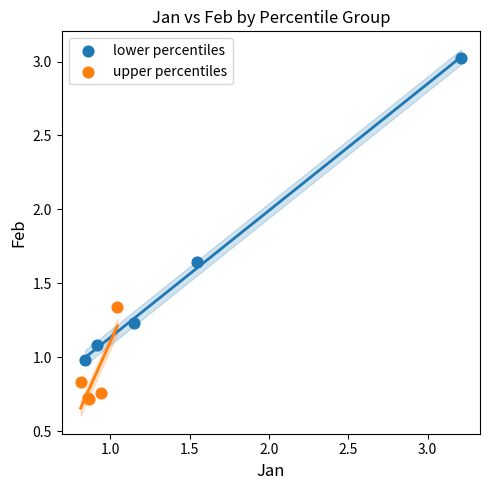

Which series reaches the minimum Y coordinate?

upper percentiles